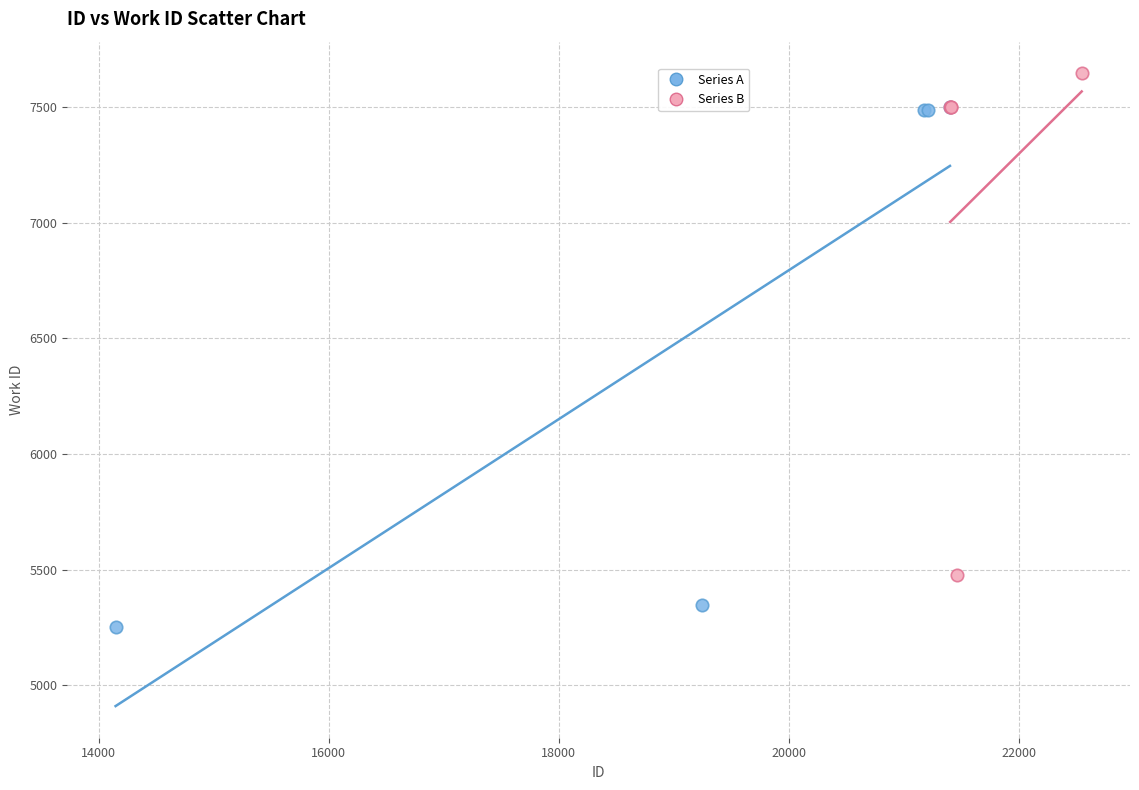

Which series reaches the minimum Y coordinate?

Series A